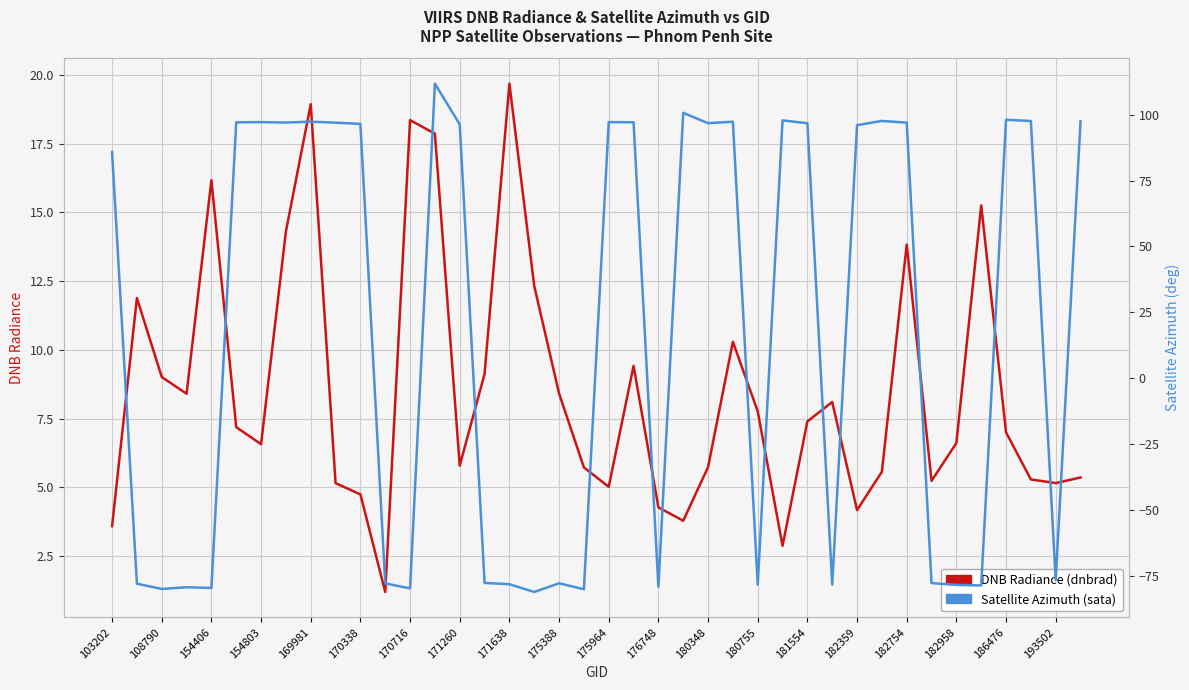

Is it true that DNB Radiance (dnbrad) equals 15.0 at 21?

False